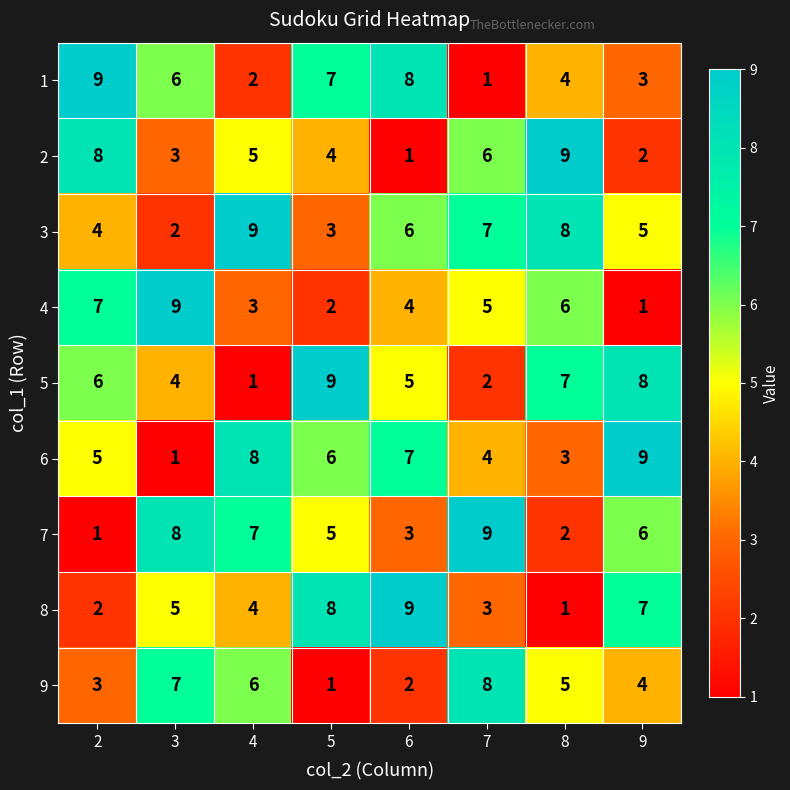

What is the sum of the 5 values at 8 and 2?

13